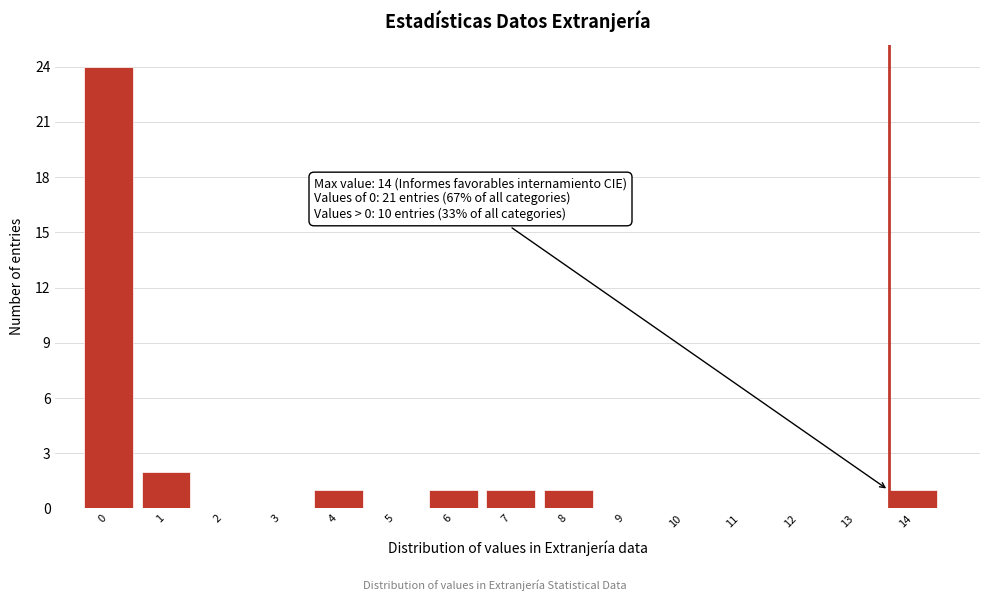

Reading right to left, extract all data points from this chart.

14=1	13=0	12=0	11=0	10=0	9=0	8=1	7=1	6=1	5=0	4=1	3=0	2=0	1=2	0=24